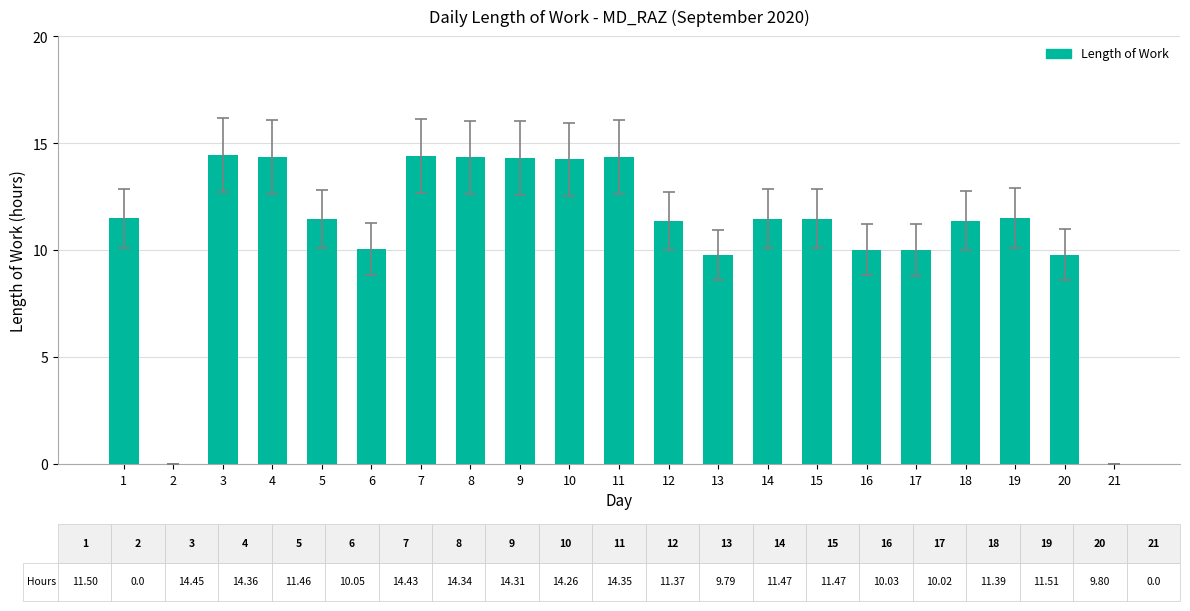

What is the sum of the values at 19 and 11?

25.9